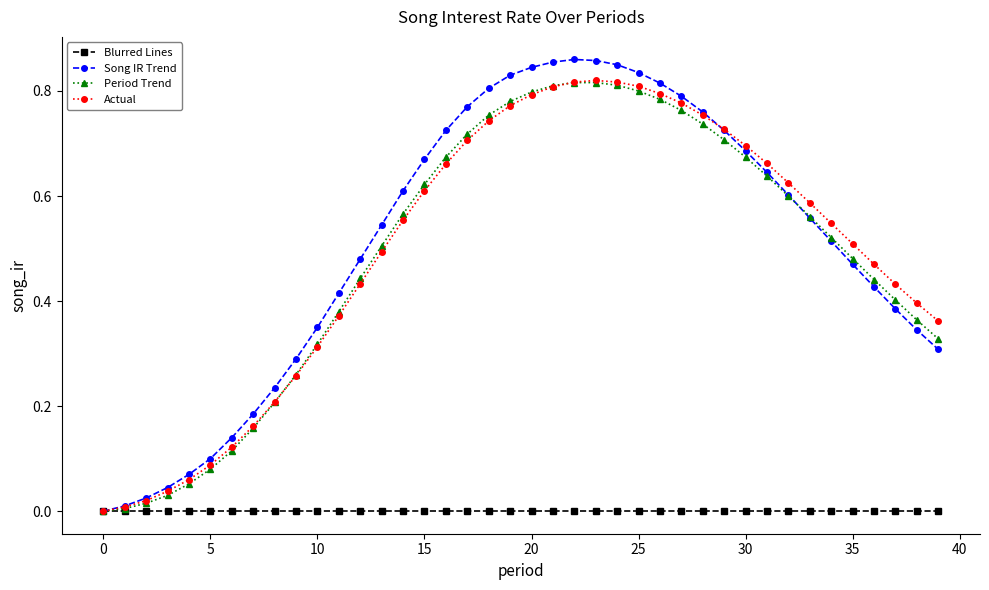

Which series has the largest total across all categories?

Song IR Trend